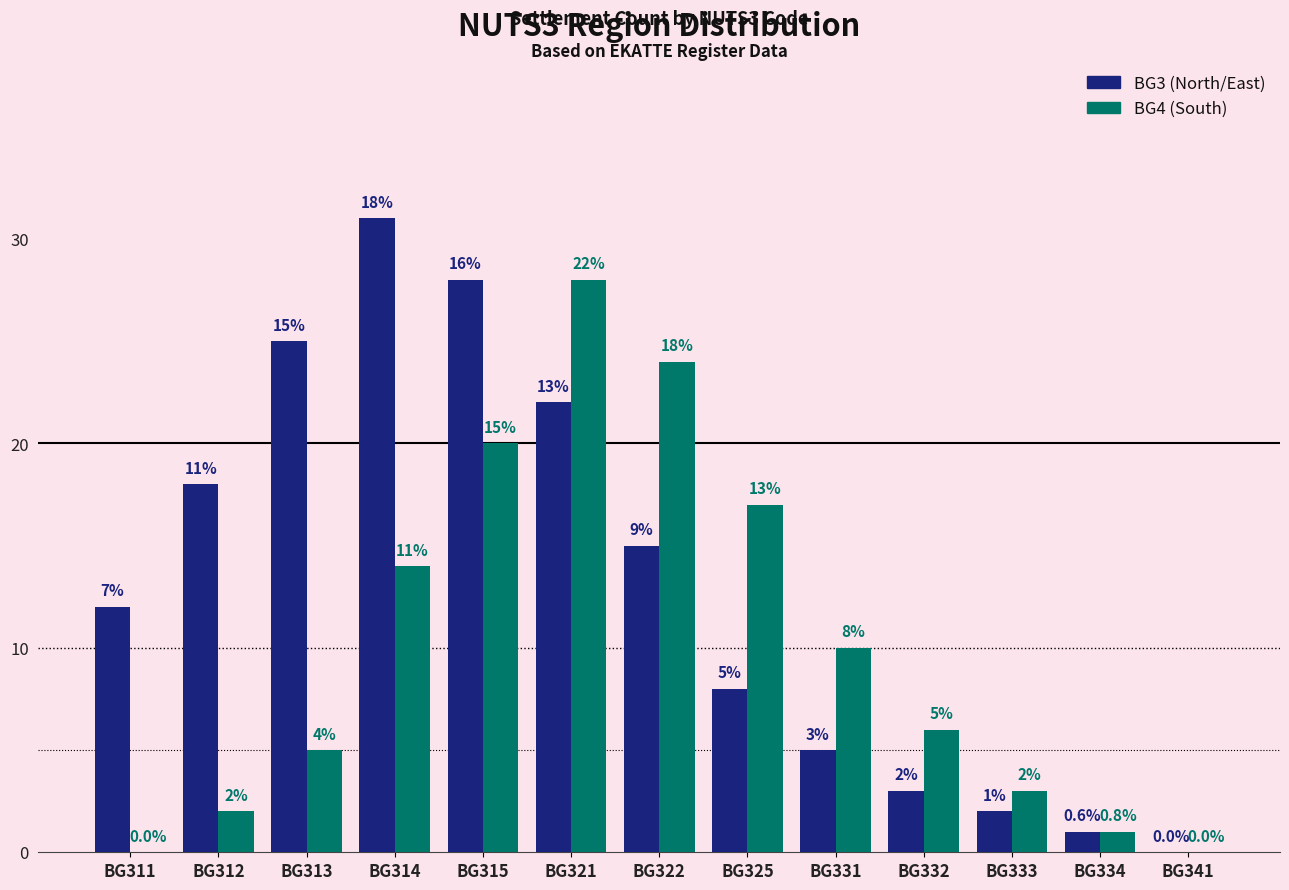

Count the number of data series in this chart.

2